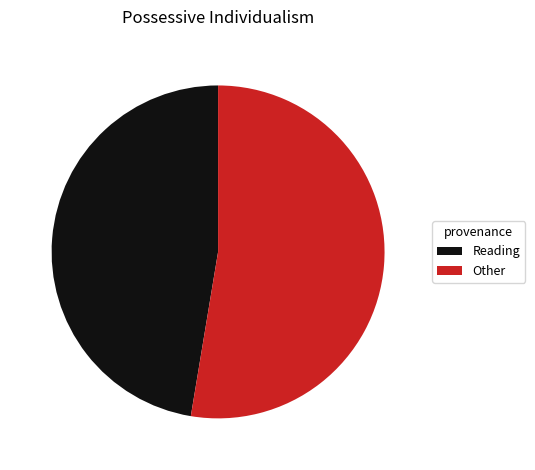

Is the sum of Reading and Other greater than half?

Yes